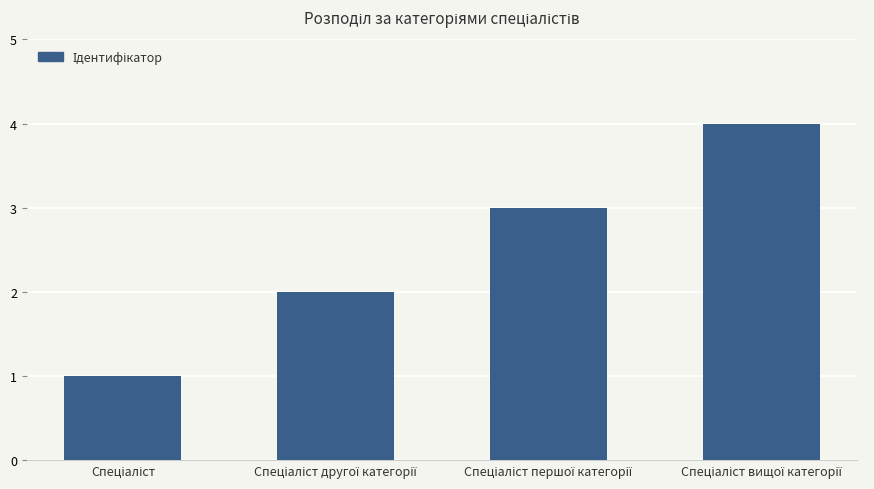

How many categories are shown in the chart?

4